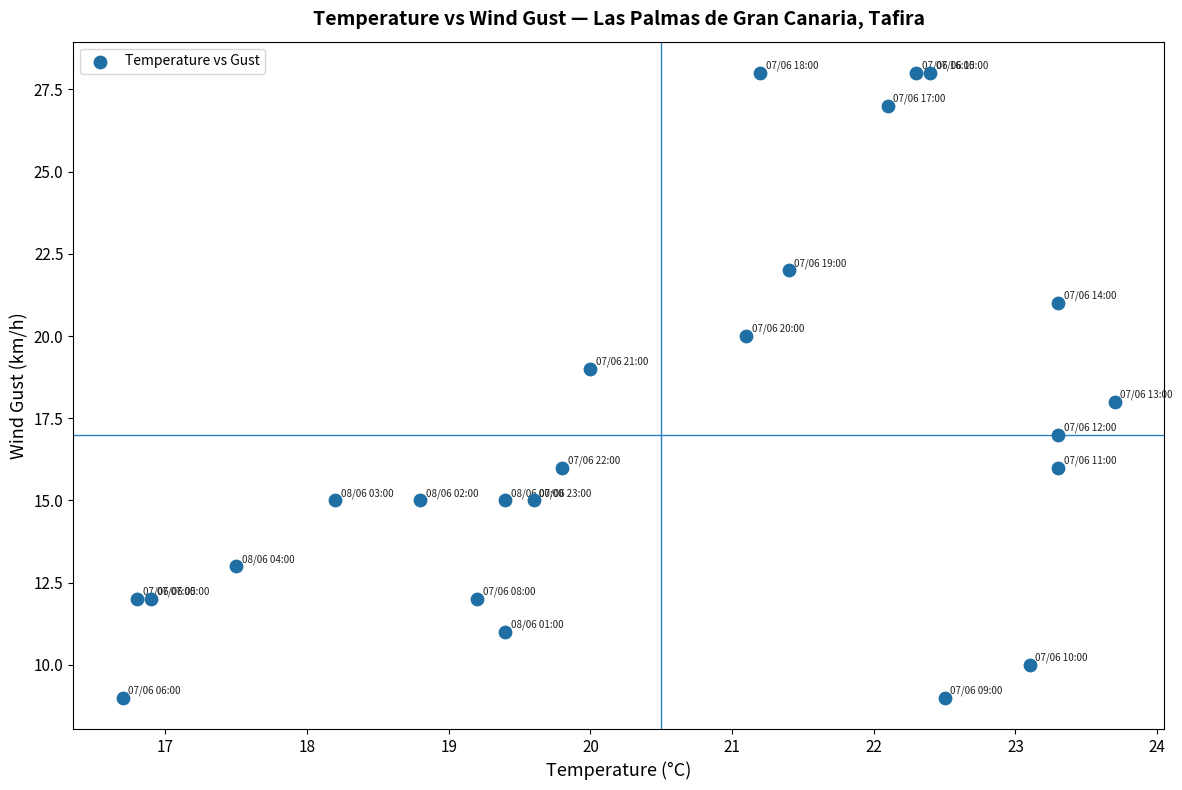

Count the number of points in this scatter plot.

24